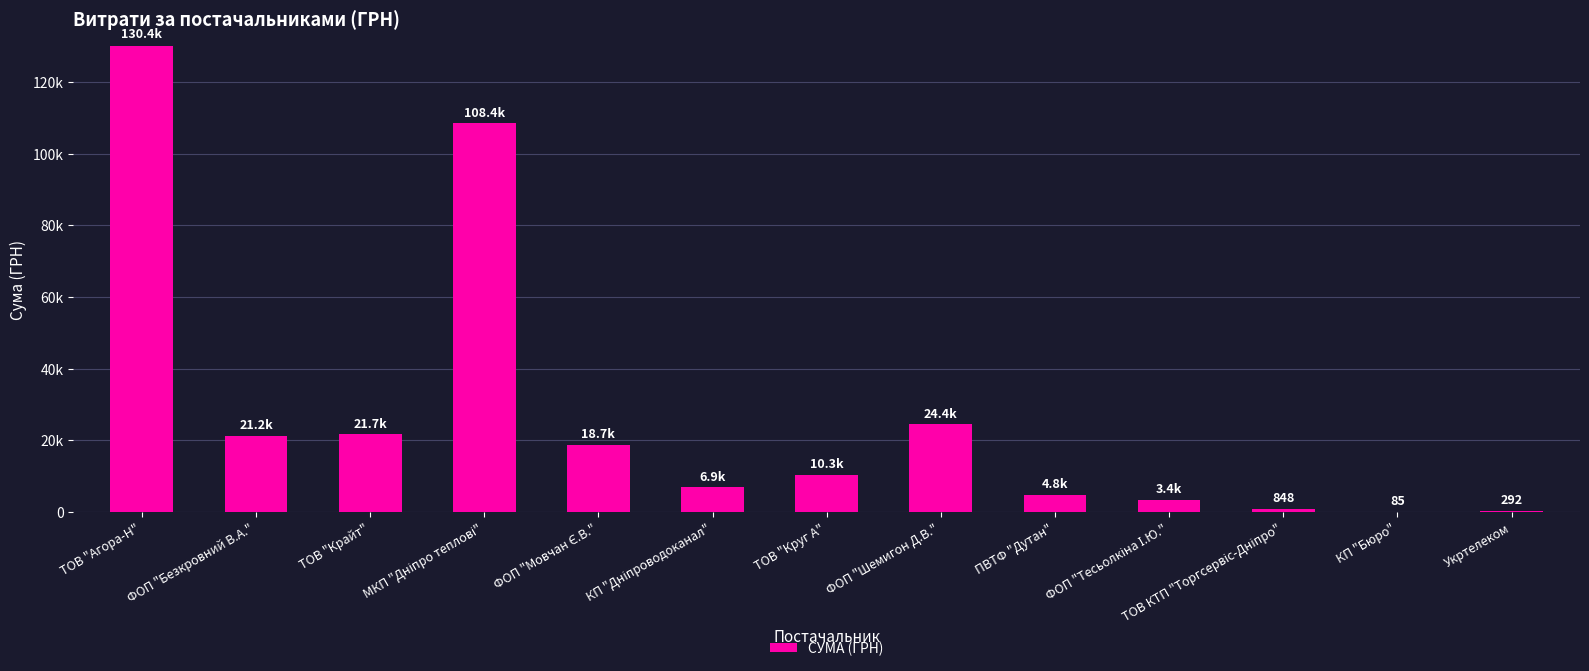

True or false: the data shows 17516.1 at ТОВ "Круг А".

False